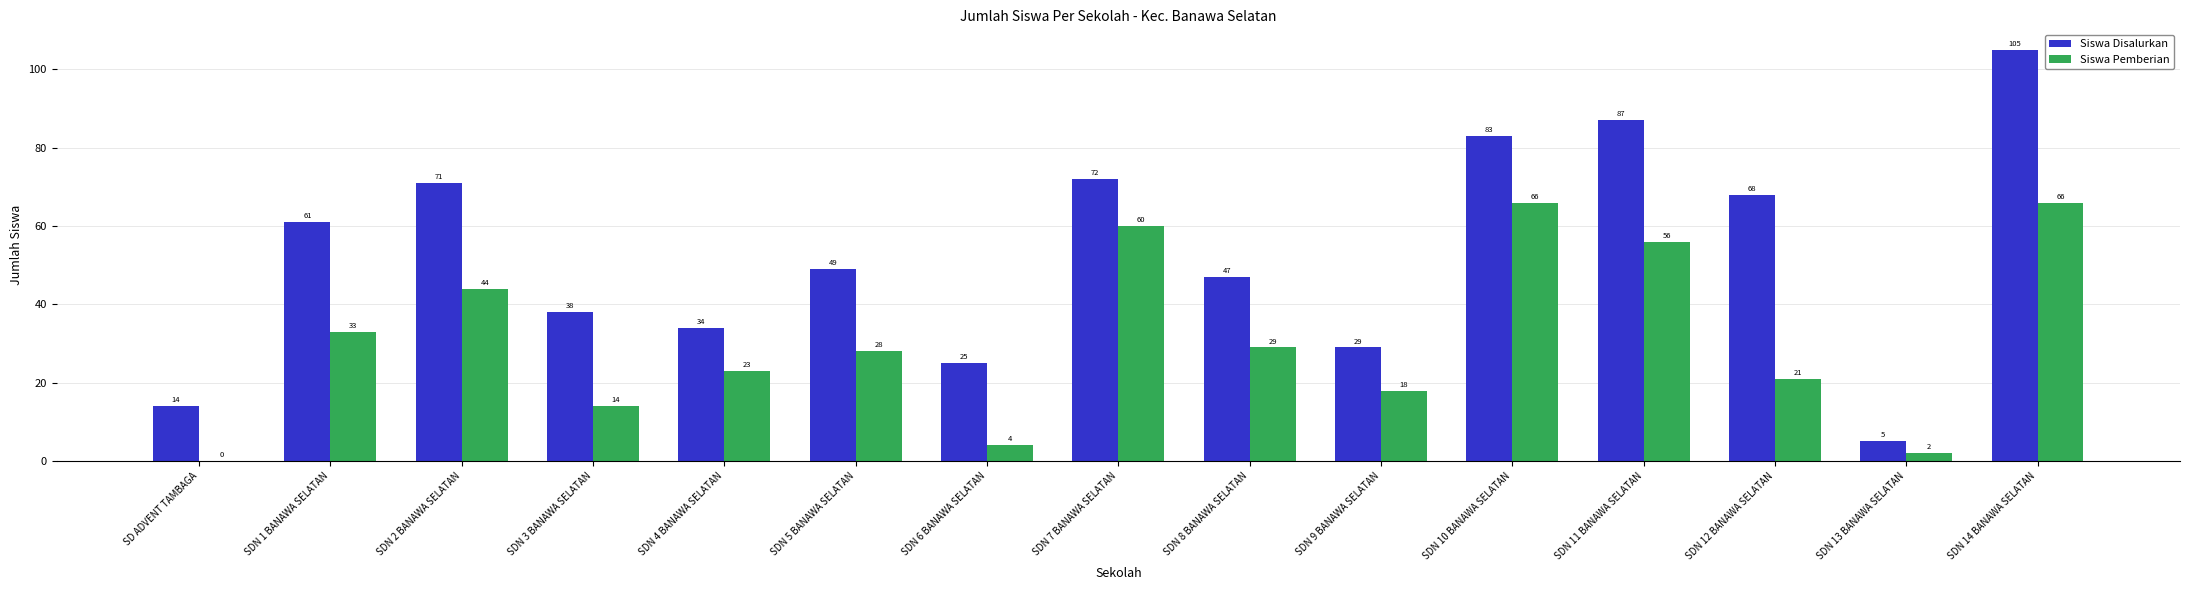

Which label corresponds to the largest value in the chart?

SDN 14 BANAWA SELATAN